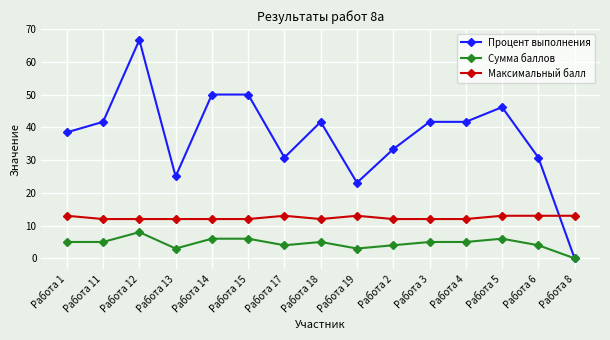

What is the spread (max minus min) of values at Работа 2?

29.3